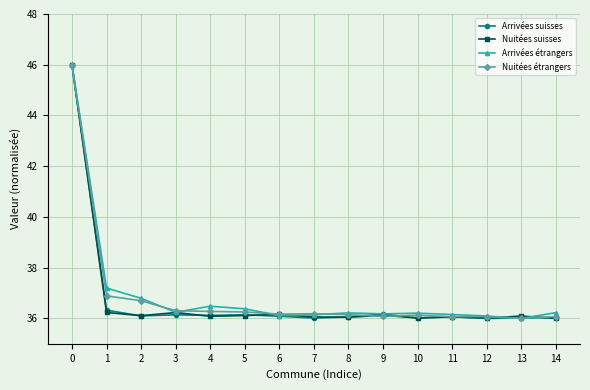

What is the difference between the maximum and minimum values in the Arrivées suisses series?

10.0